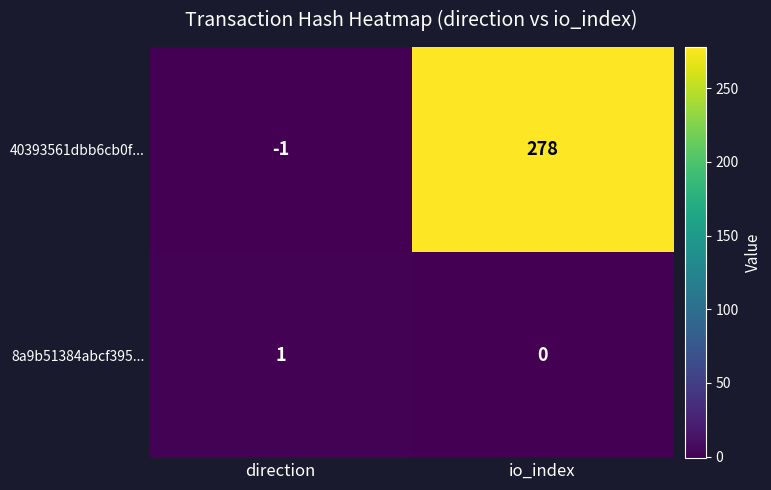

Which series has the widest spread of values?

40393561dbb6cb0f...